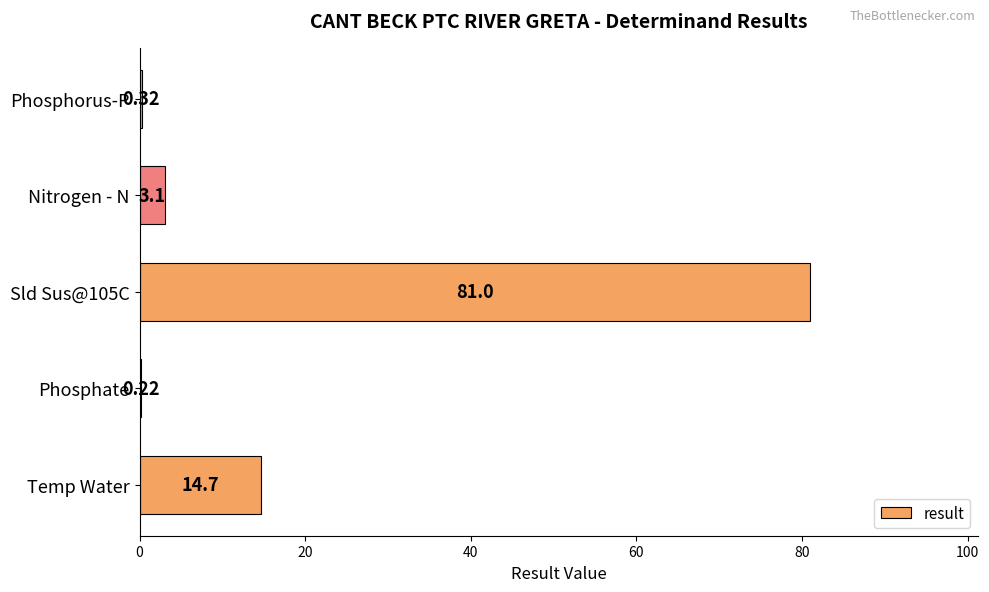

Which has a higher value, Phosphorus-P or Phosphate?

Phosphorus-P